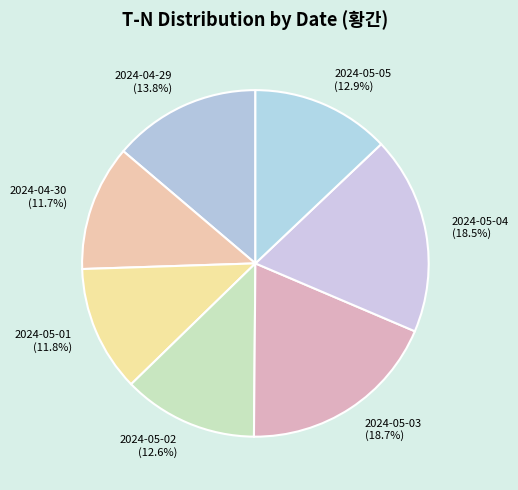

What portion of the pie excludes 2024-05-02?

87.4%